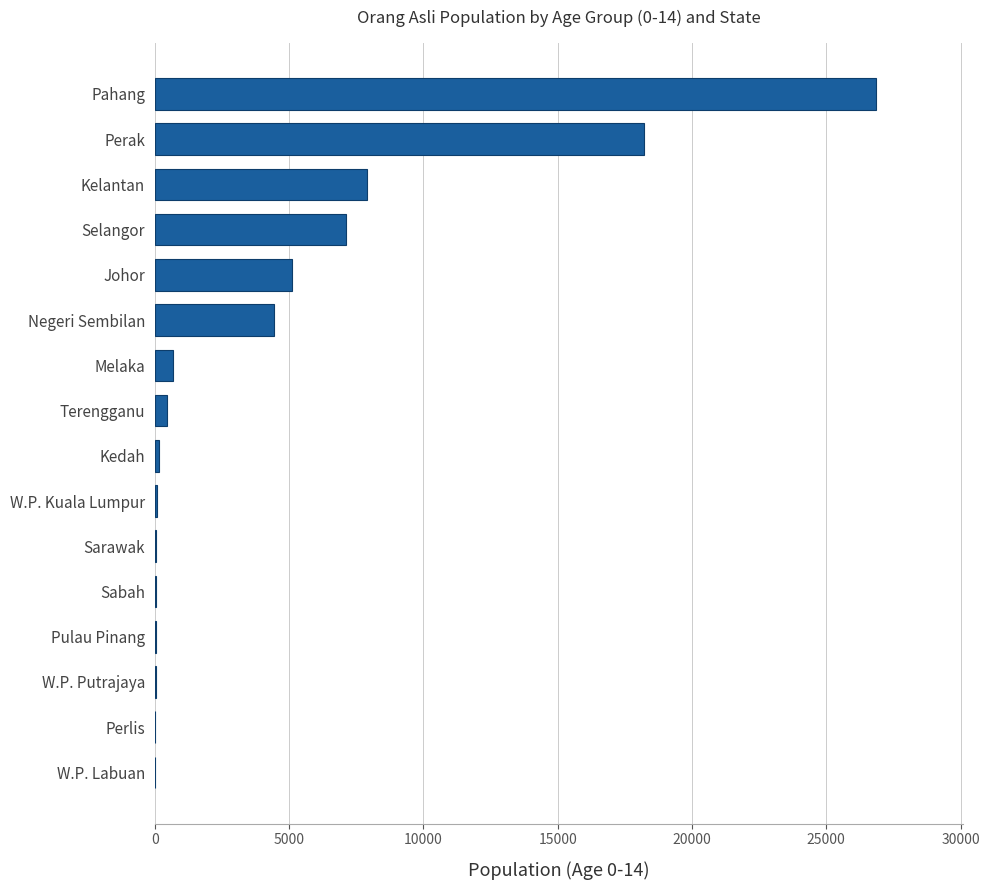

Where is the data nearest to the value 13433?

Perak